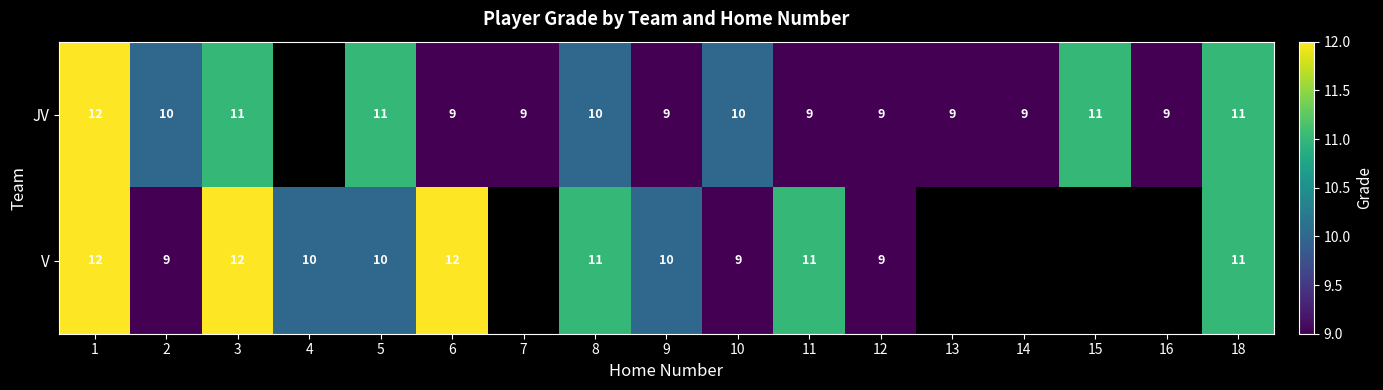

Is the value of JV at 8 greater than the value of V at 8?

No